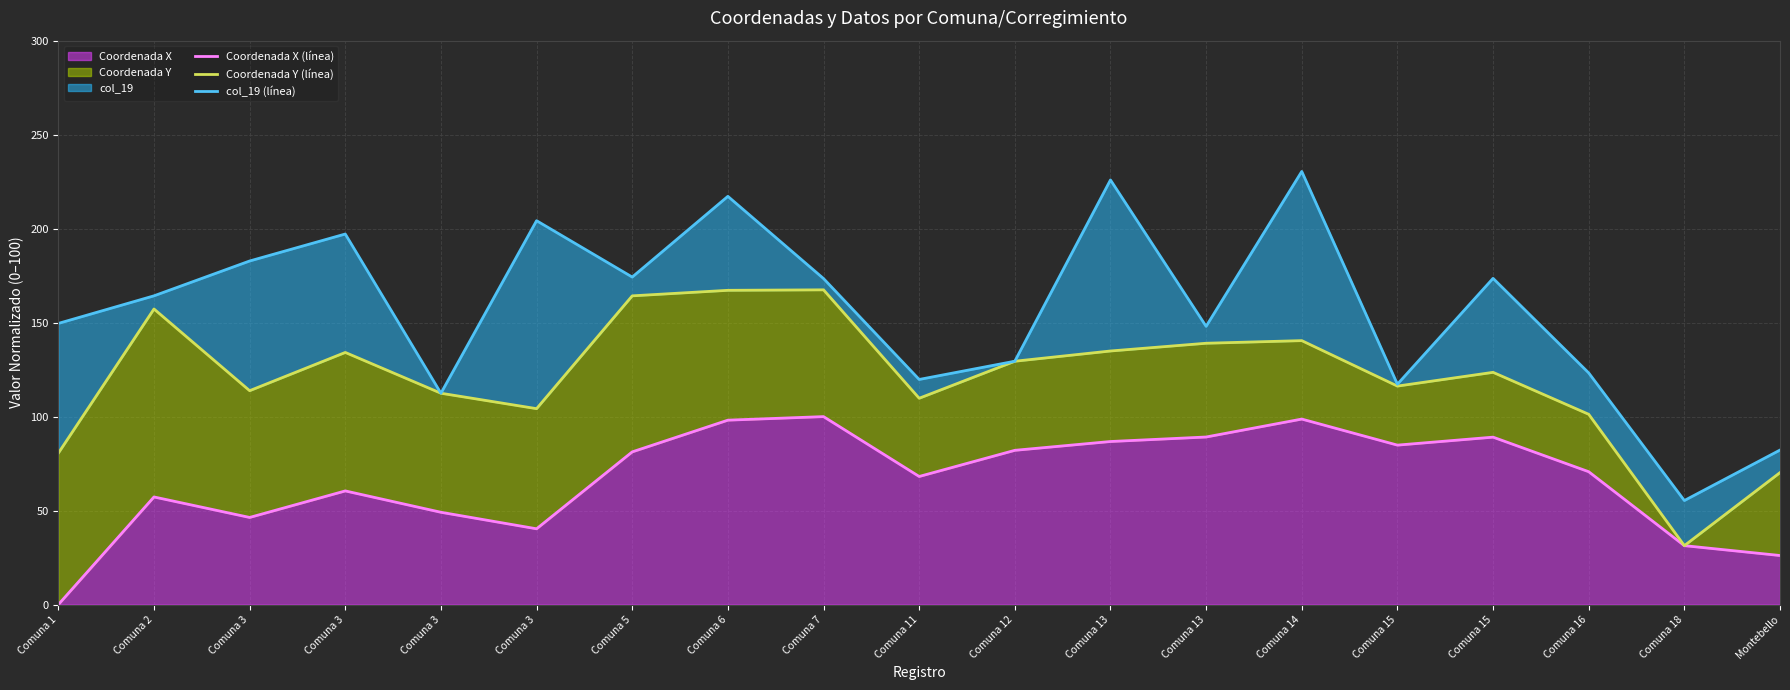

Rank the series by their maximum value, from lowest to highest.

Coordenada X (línea), Coordenada Y (línea), col_19 (línea)